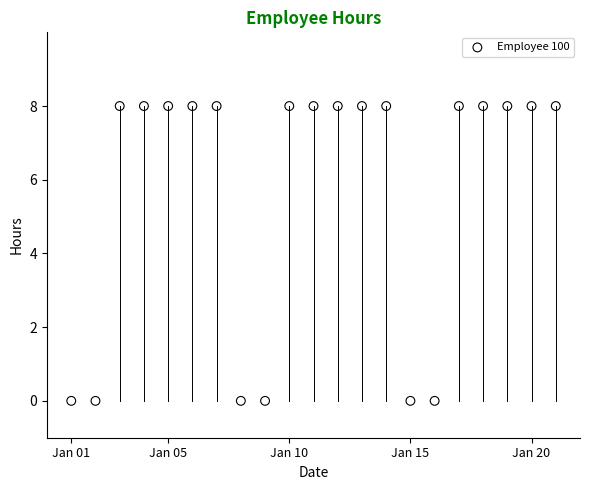

What is the range of Y values (max minus min)?

8